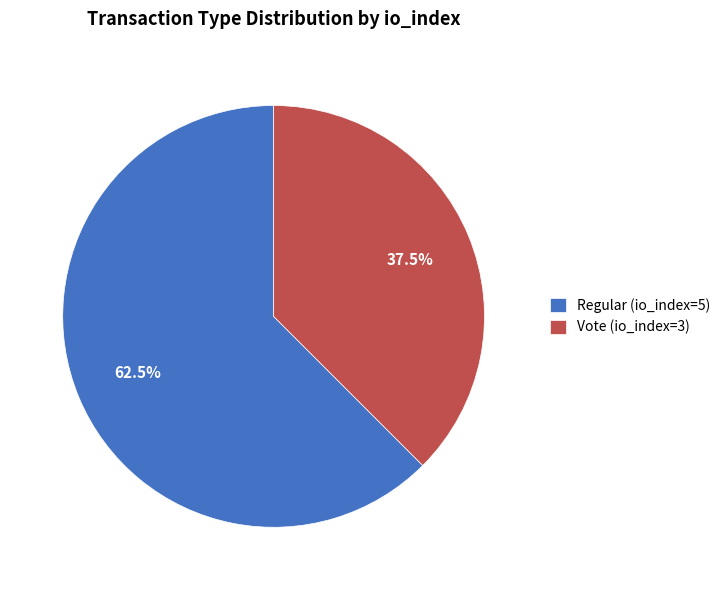

Which slice is the largest?

Regular (io_index=5)